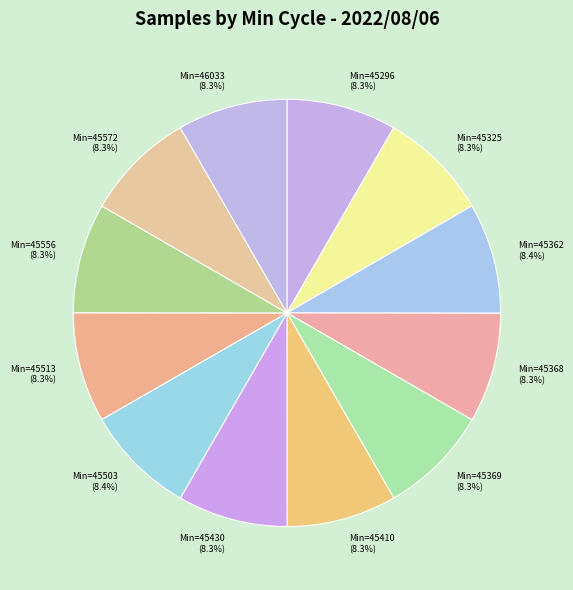

Does any single category account for the majority?

No